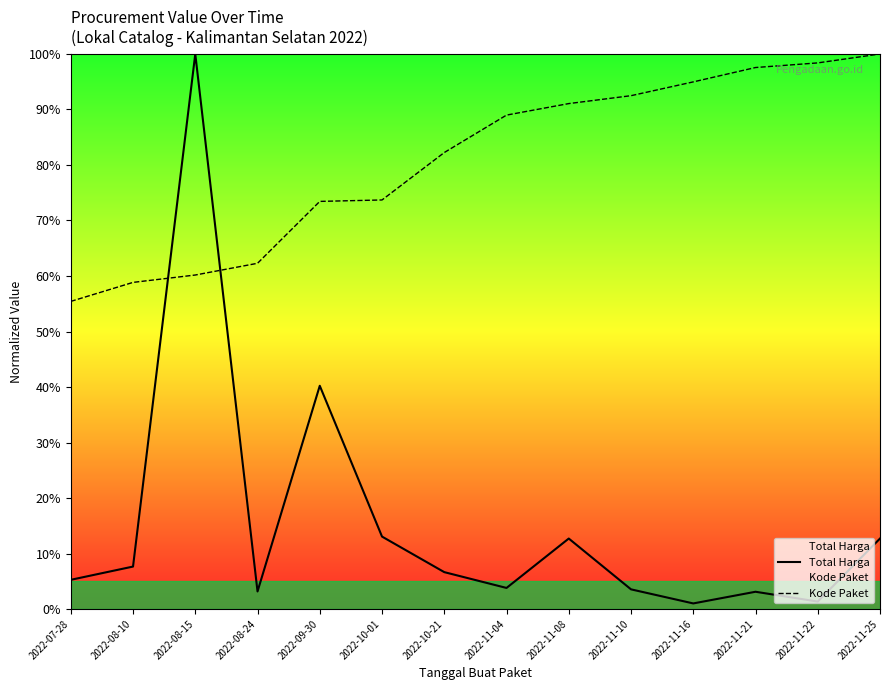

What is the total value across all series at 2022-07-28?

0.6